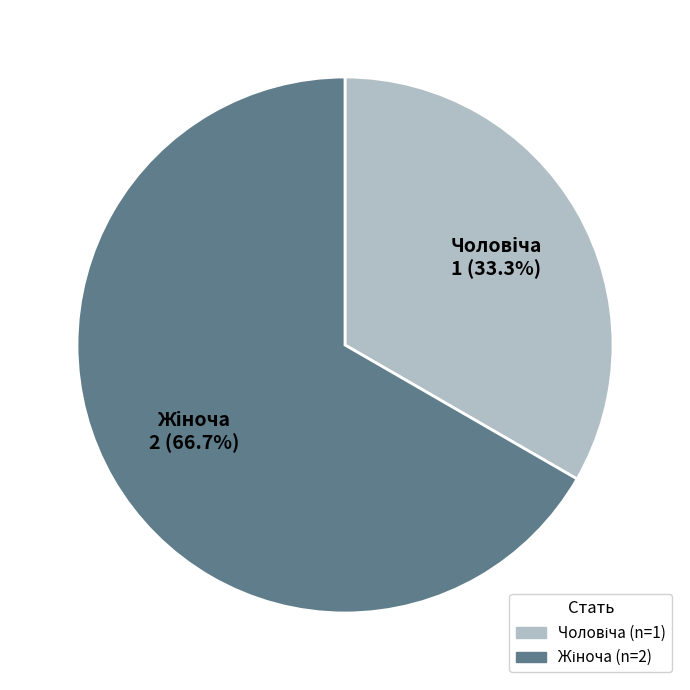

Is there any slice that represents more than half of the pie?

Yes